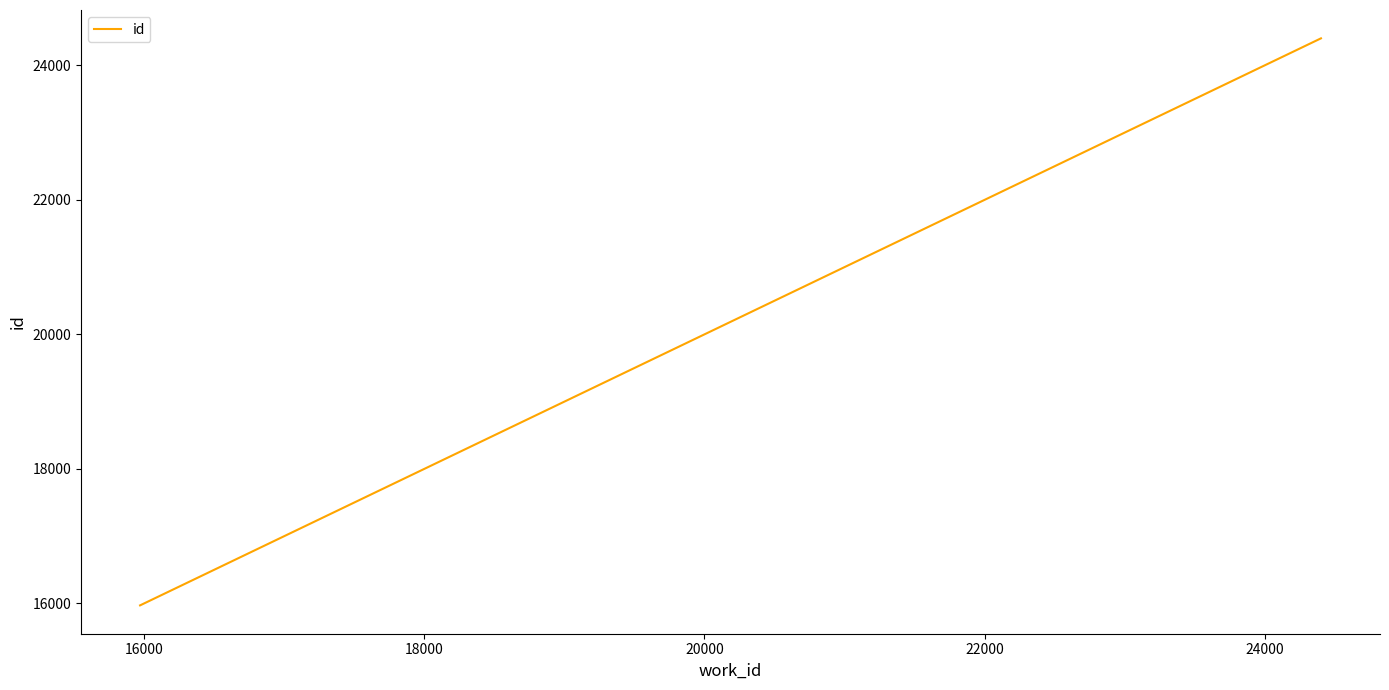

What is the greatest value displayed?

24401